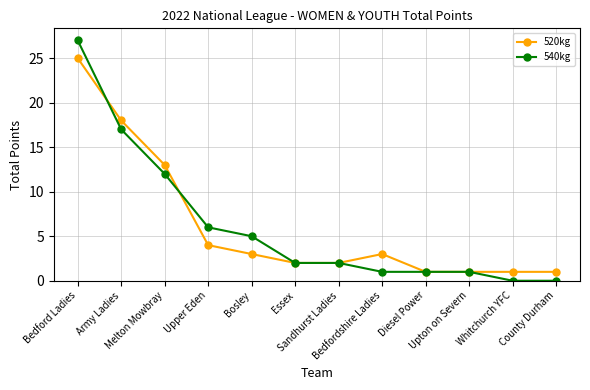

At which label is 520kg closest to 13?

Melton Mowbray